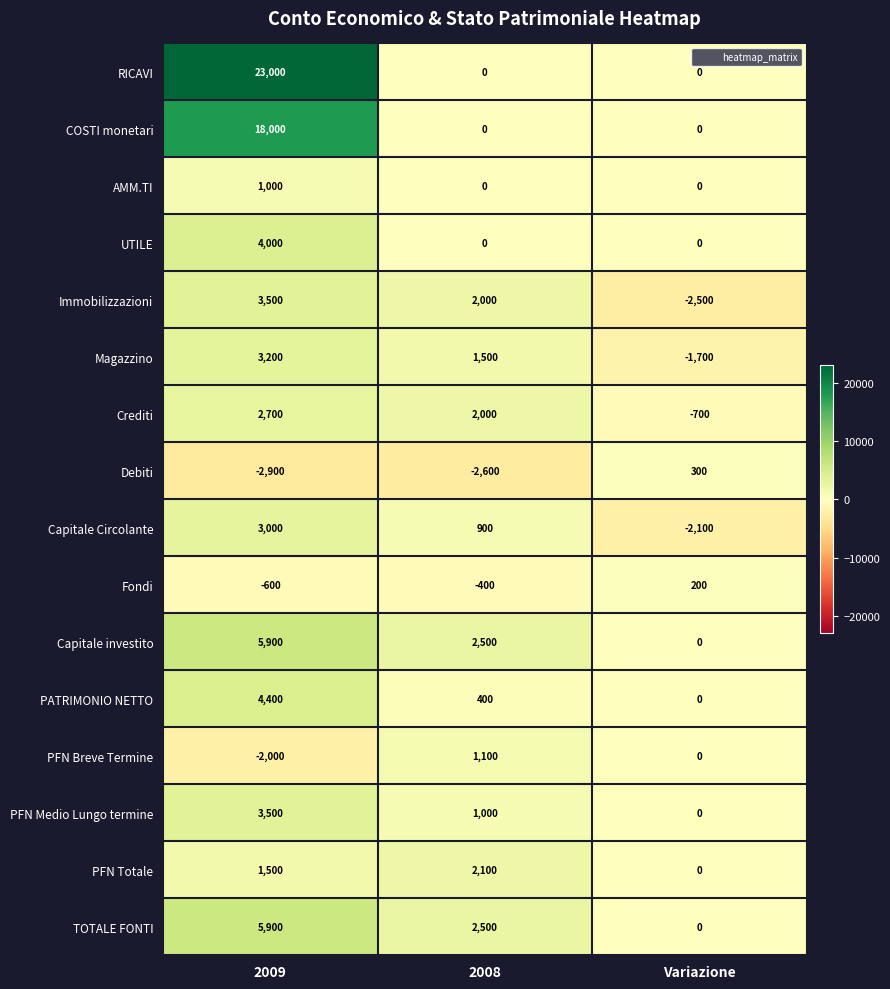

The value of Debiti at 2008 is -1684. True or false?

False